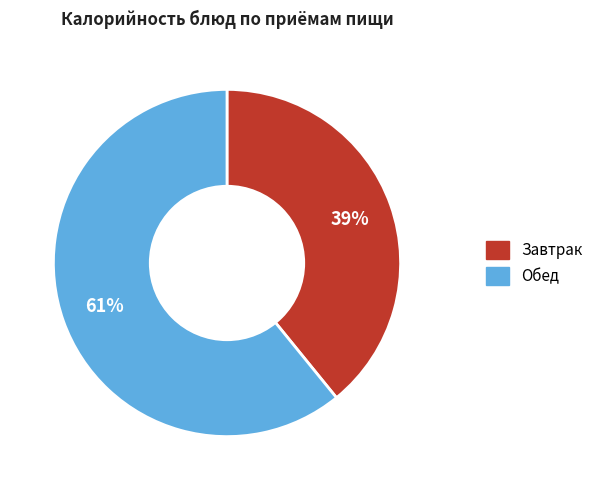

To the nearest percent, what is the average slice percentage?

50%